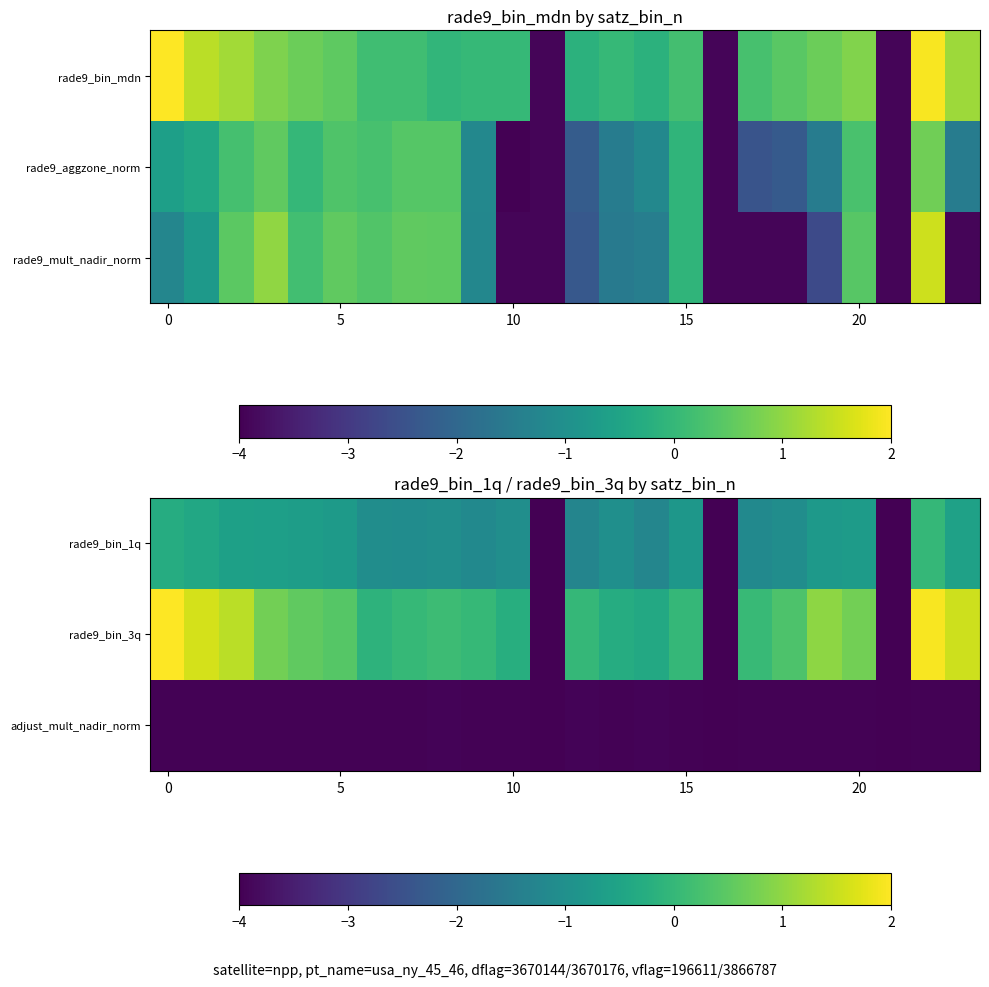

List the series in order of their overall mean, highest first.

rade9_bin_3q, rade9_bin_1q, adjust_mult_nadir_norm